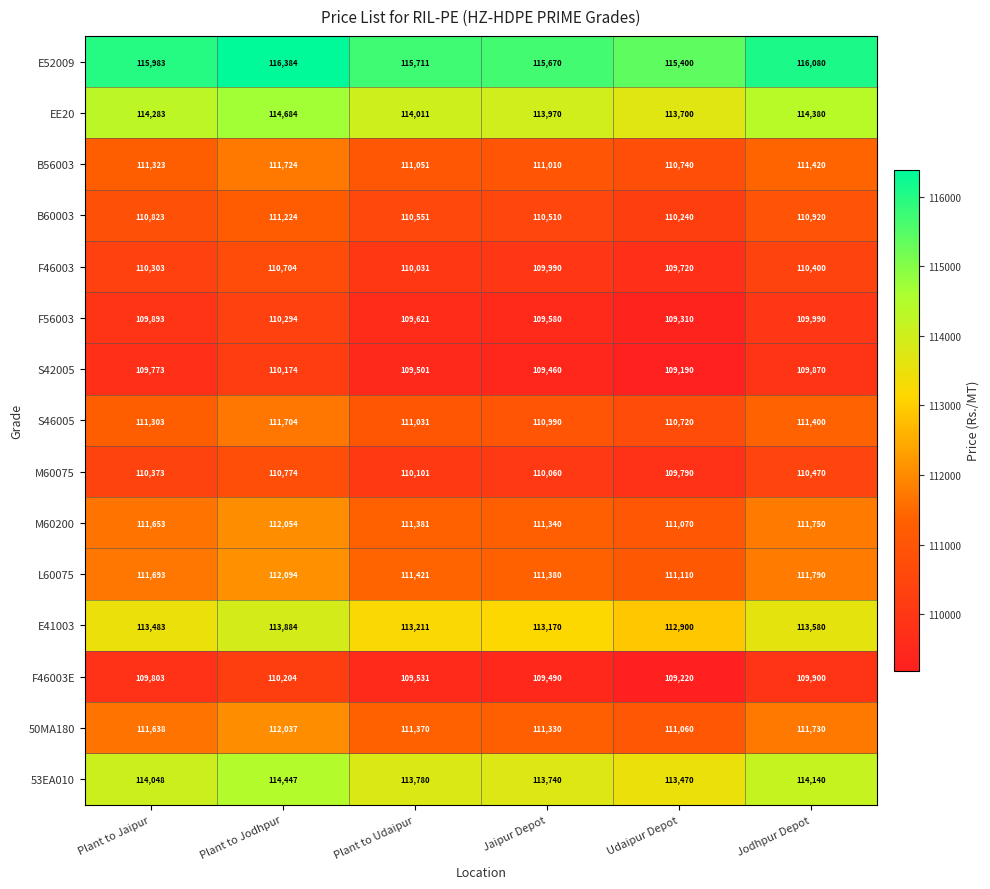

The F56003 series shows 109310 at Udaipur Depot. True or false?

True